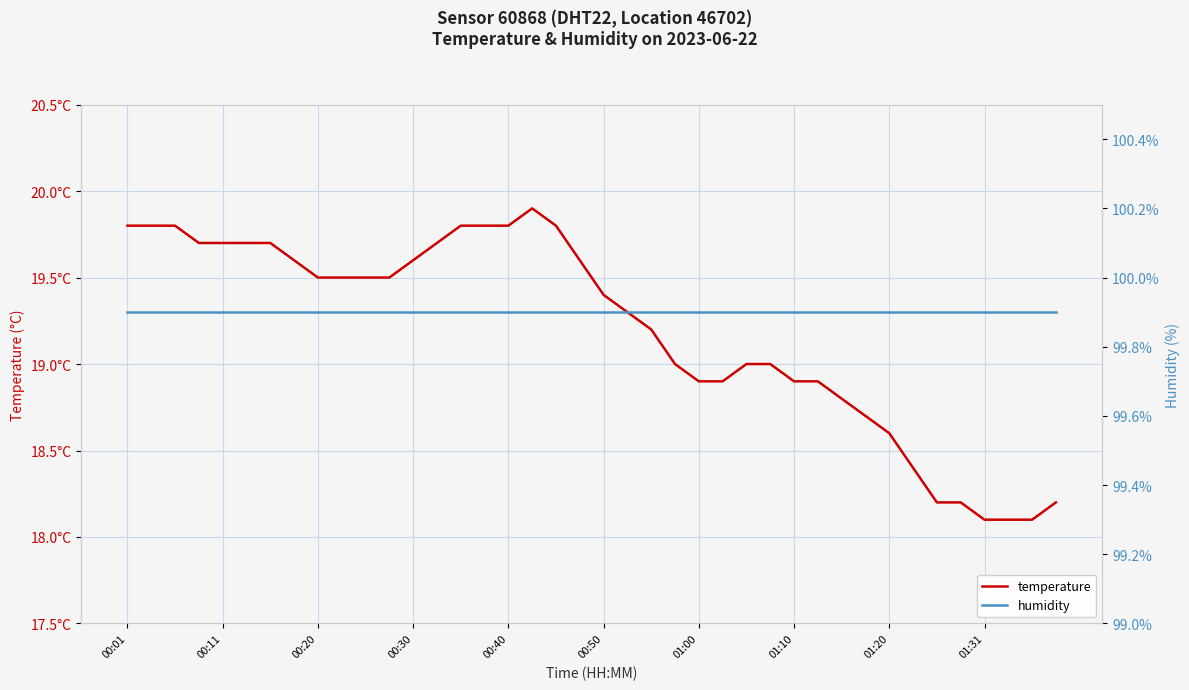

Is this an area chart (filled region under the line)?

No